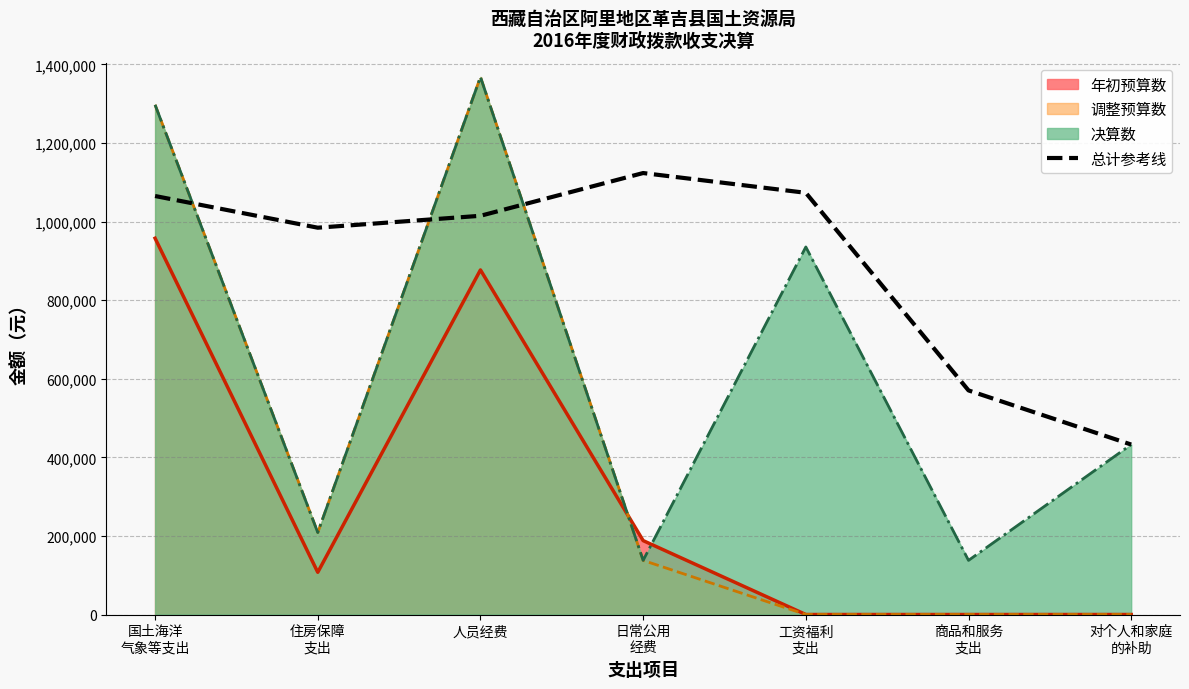

What is the difference between the values at 对个人和家庭
的补助 and 国土海洋
气象等支出?

632484.9